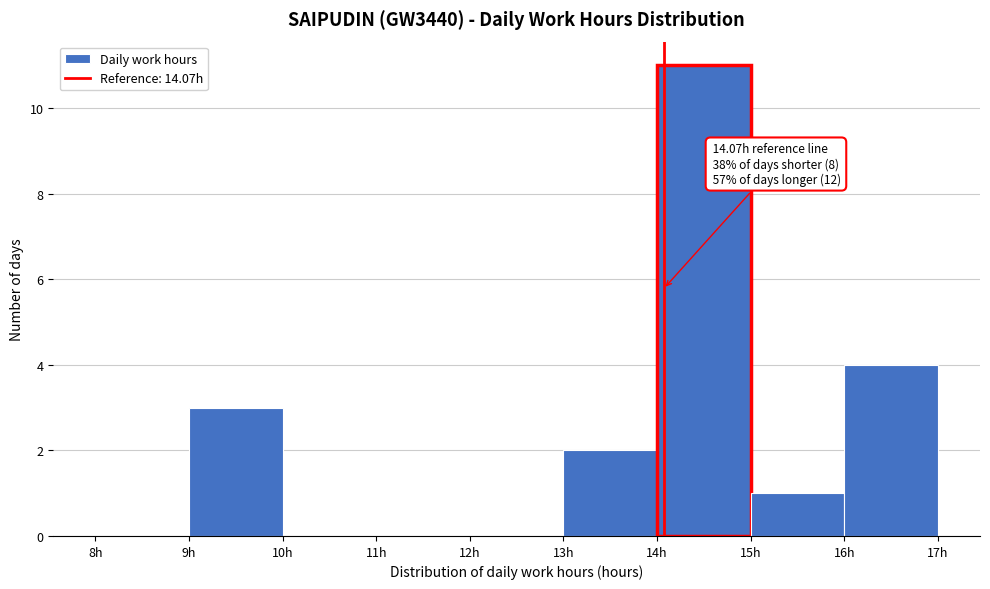

Which range on the x-axis has the tallest bar?

14 to 15